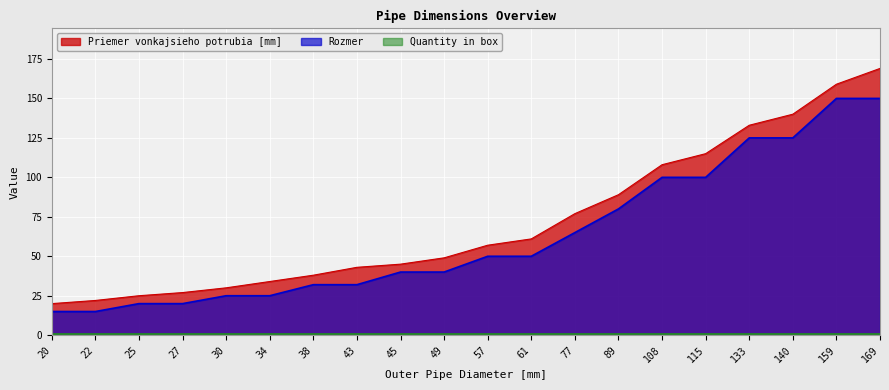

What is the maximum value shown in the chart?

169